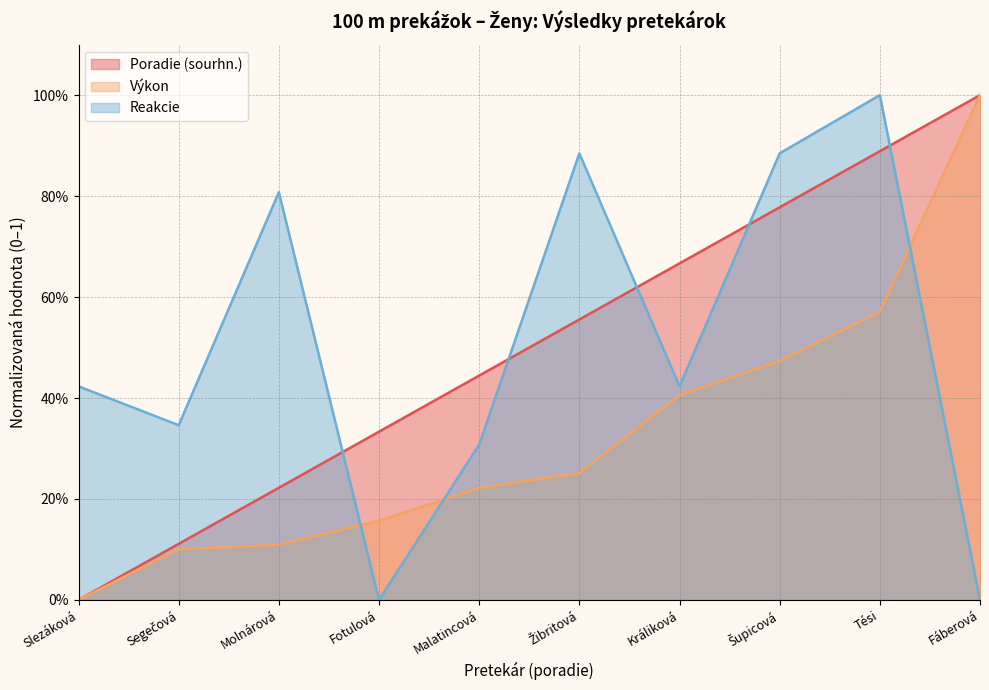

What is the difference between the second highest and minimum values in the Reakcie series?

0.9